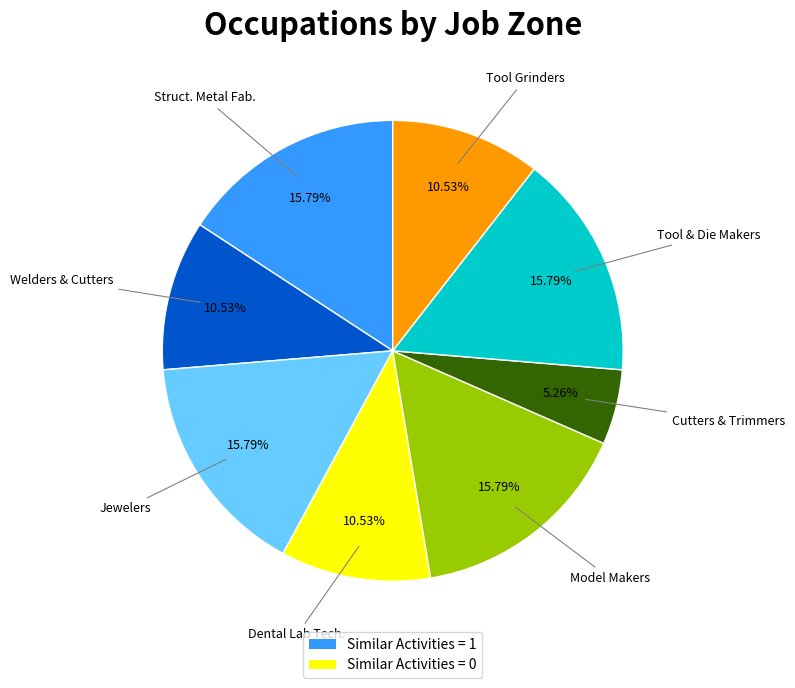

Is there any slice that represents more than half of the pie?

No